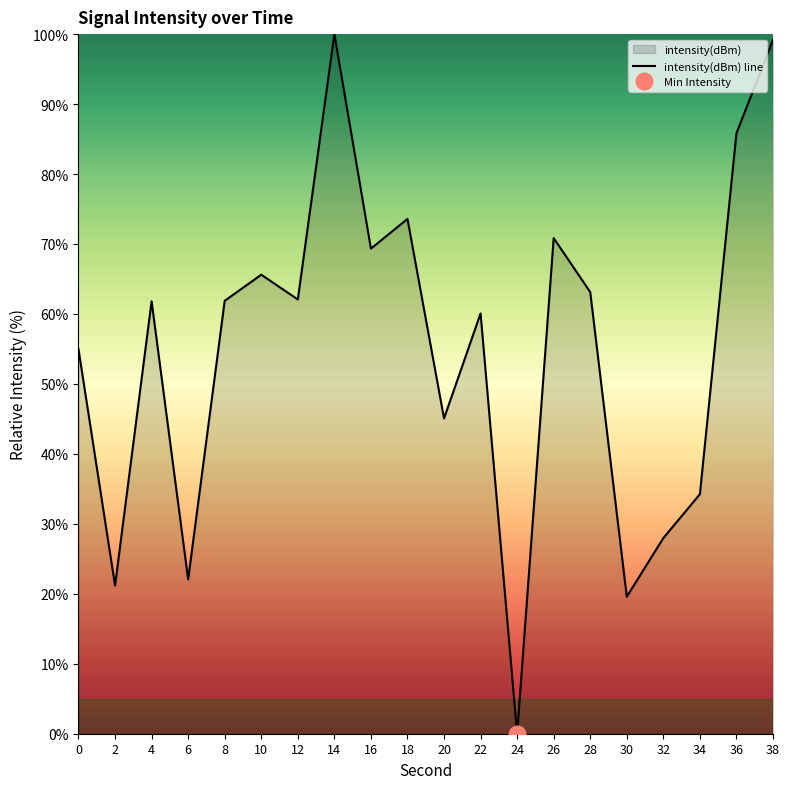

Which label corresponds to the smallest value in the chart?

24